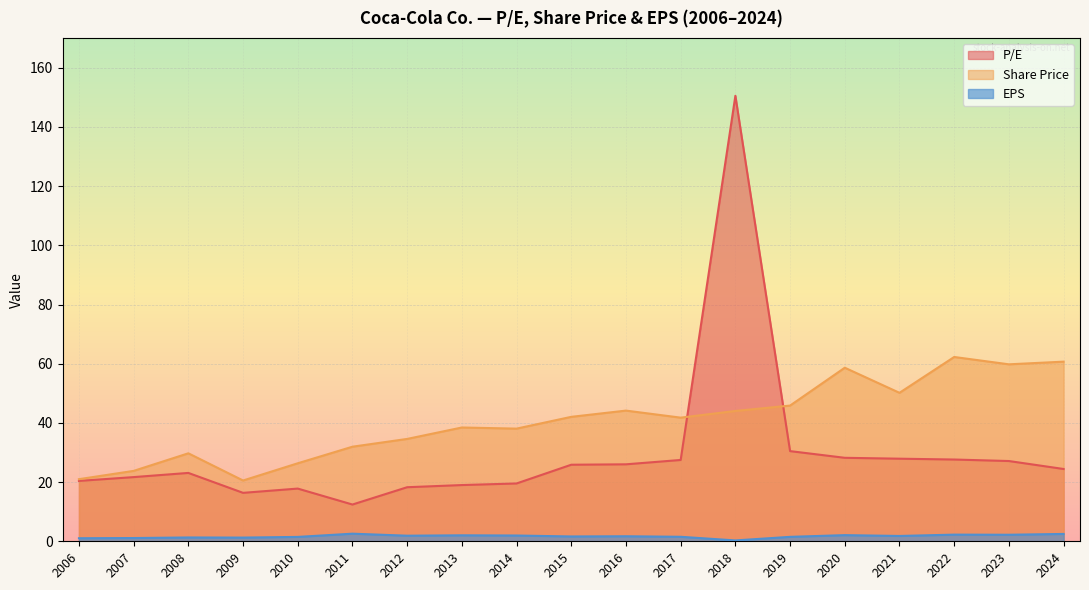

The P/E series shows 24.4 at 2024. True or false?

True